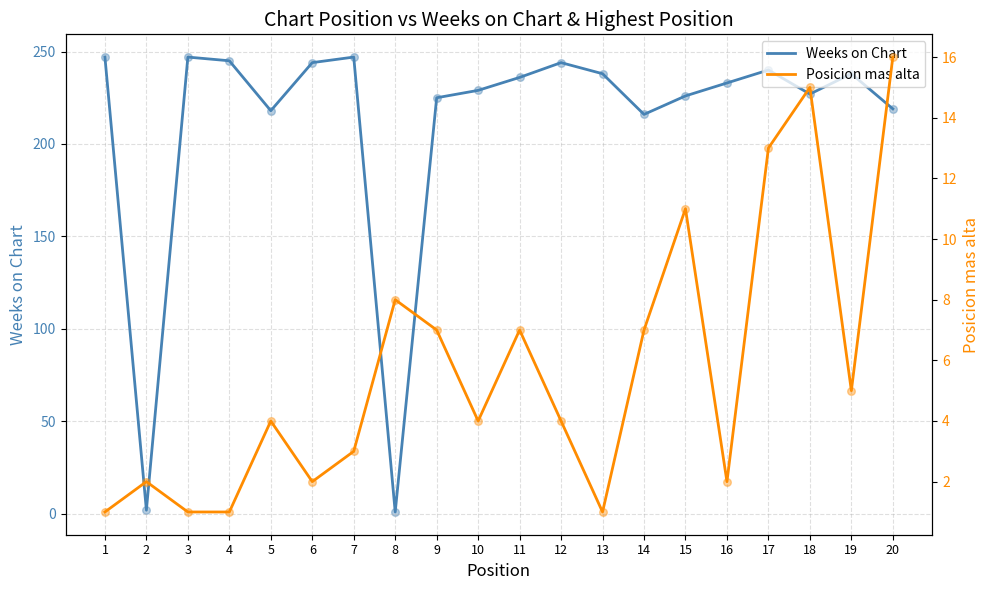

Which series contains the highest Y value?

Weeks on Chart